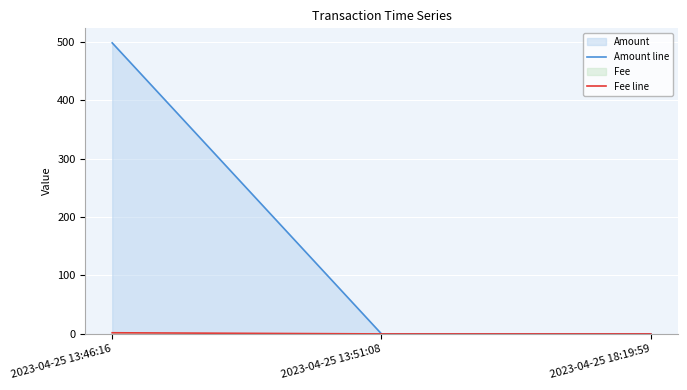

Count the number of data series in this chart.

2